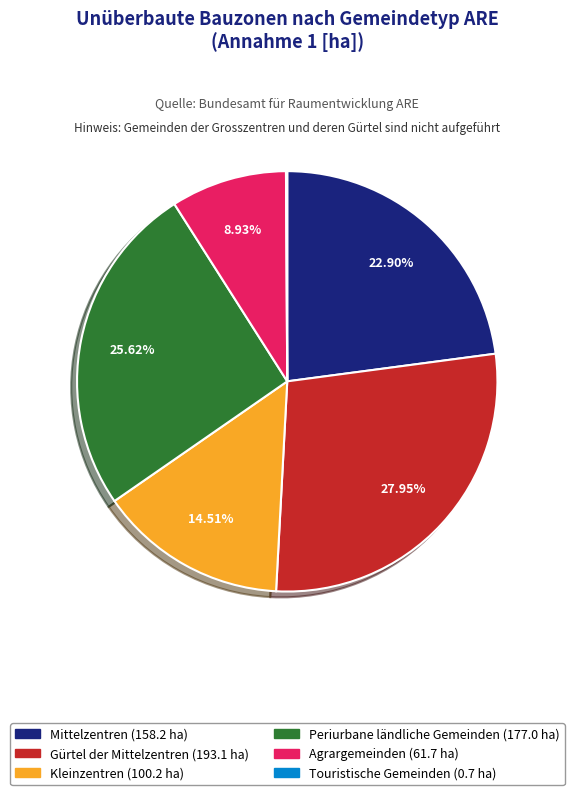

To the nearest percent, what portion does Mittelzentren represent?

23%